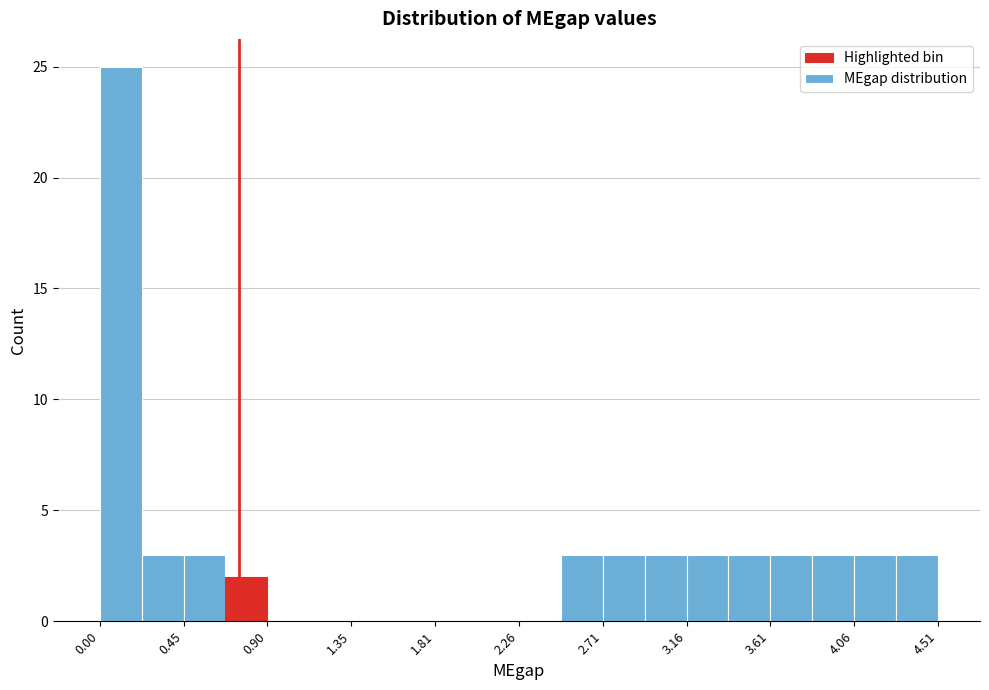

Reading left to right, transcribe this chart: for each bar, give the range it covers on the x-axis and its height. Neither the bar edges nor the heights are printed on the chart, so give them approximately, as read against the axes.

0.00 to 0.25: 25
0.25 to 0.45: 3
0.45 to 0.70: 3
0.70 to 0.90: 2
0.90 to 1.15: 0
1.15 to 1.35: 0
1.35 to 1.60: 0
1.60 to 1.80: 0
1.80 to 2.05: 0
2.05 to 2.25: 0
2.25 to 2.50: 0
2.50 to 2.70: 3
2.70 to 2.95: 3
2.95 to 3.15: 3
3.15 to 3.40: 3
3.40 to 3.60: 3
3.60 to 3.85: 3
3.85 to 4.05: 3
4.05 to 4.30: 3
4.30 to 4.50: 3